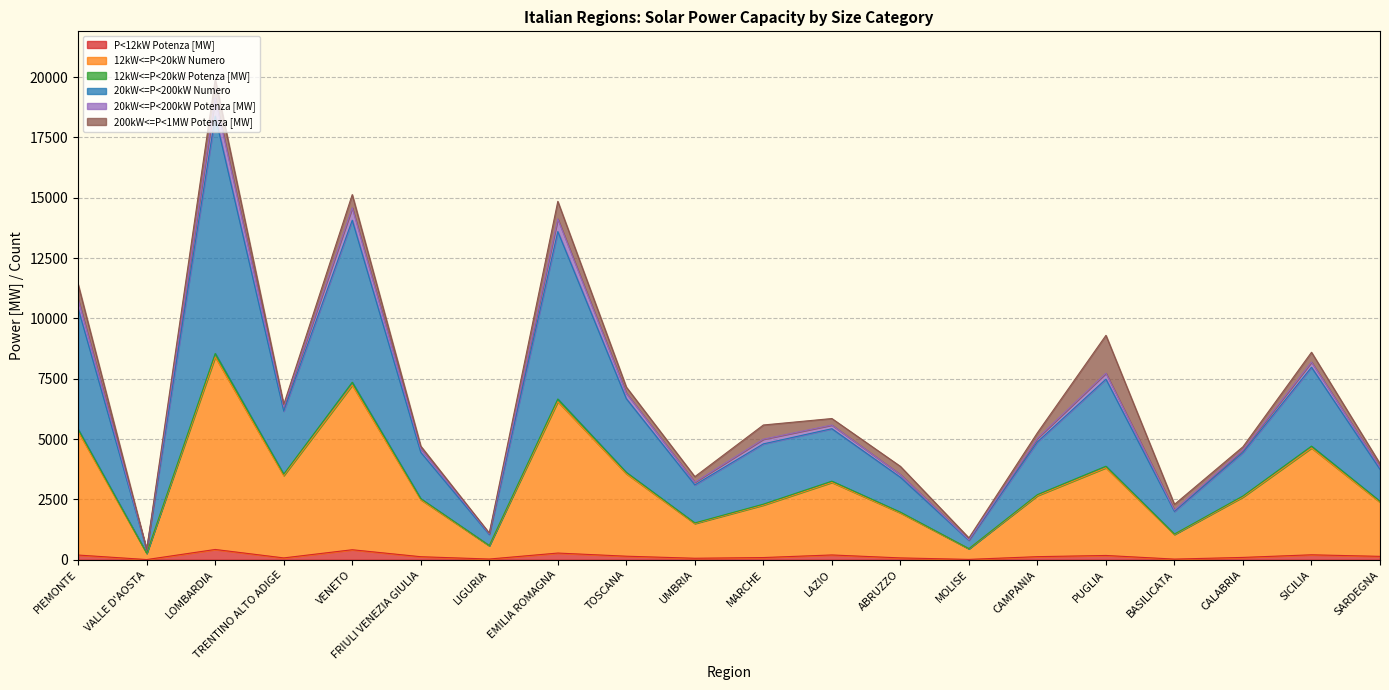

True or false: 20kW<=P<200kW Potenza [MW] and P<12kW Potenza [MW] cross at least once.

False